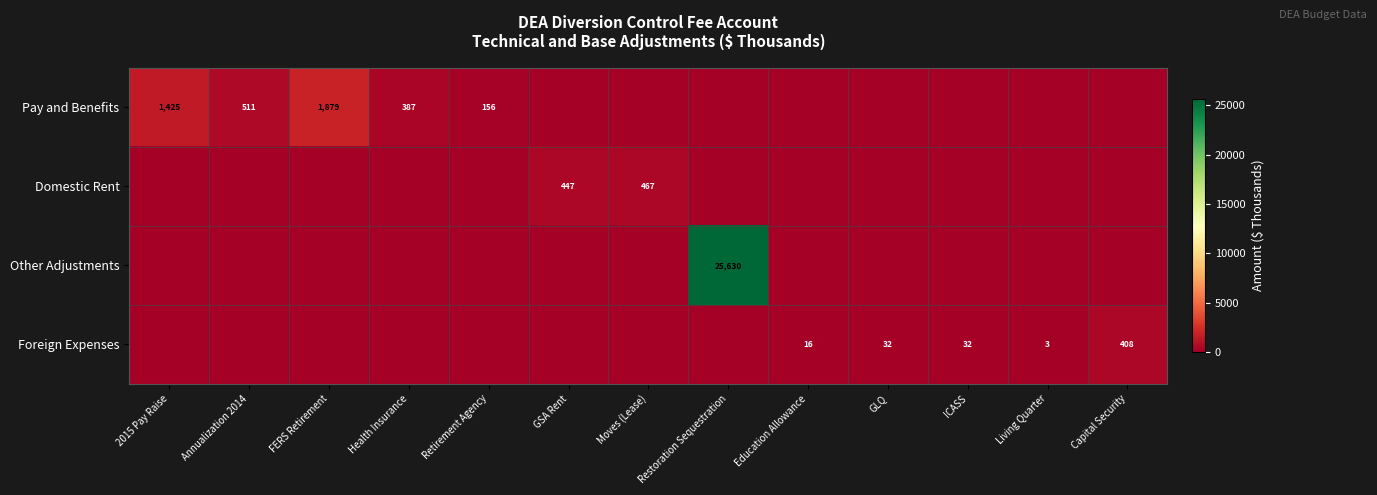

How many distinct data groups are displayed?

4